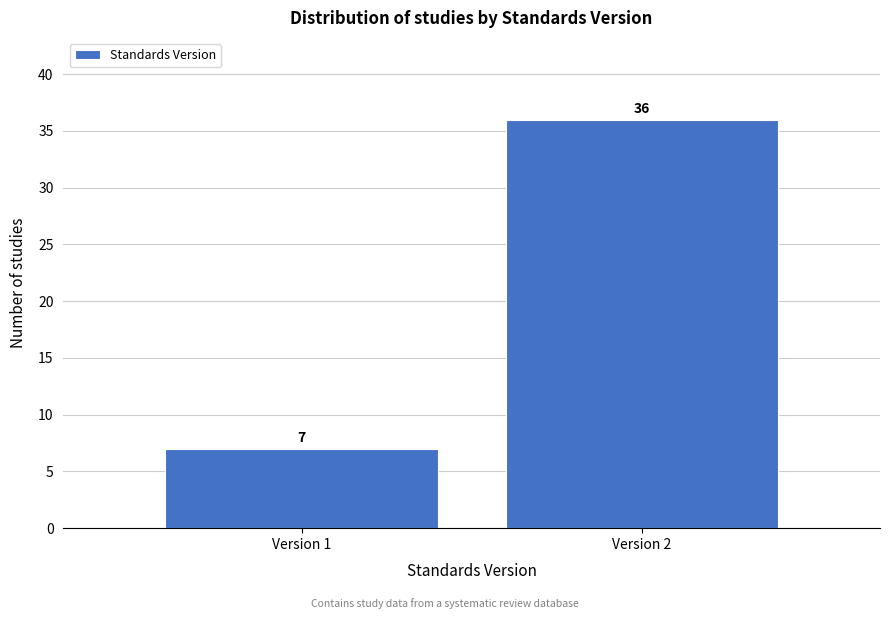

Reading right to left, list all the values displayed in this chart.

36	7